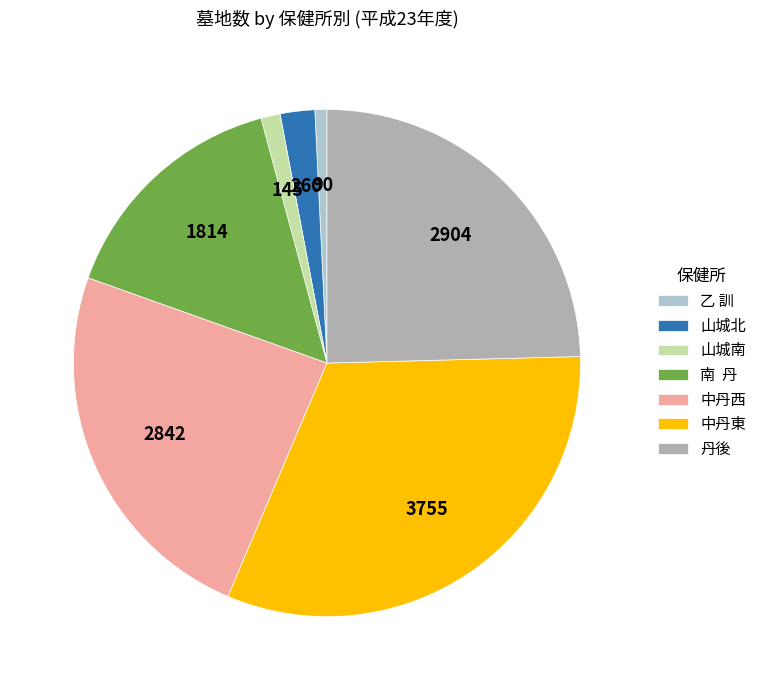

The 丹後 slice represents 25% of the pie. True or false?

True